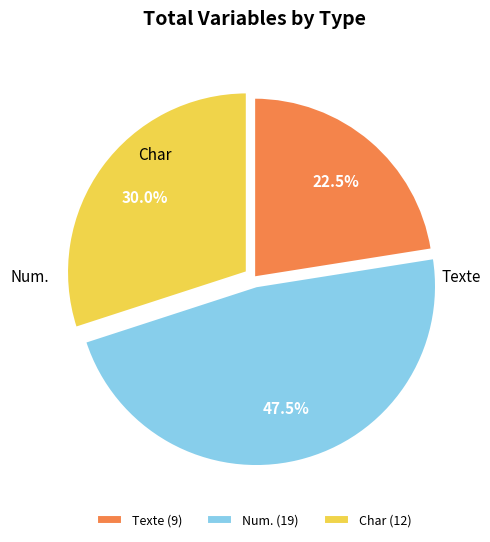

How many segments does this pie chart have?

3